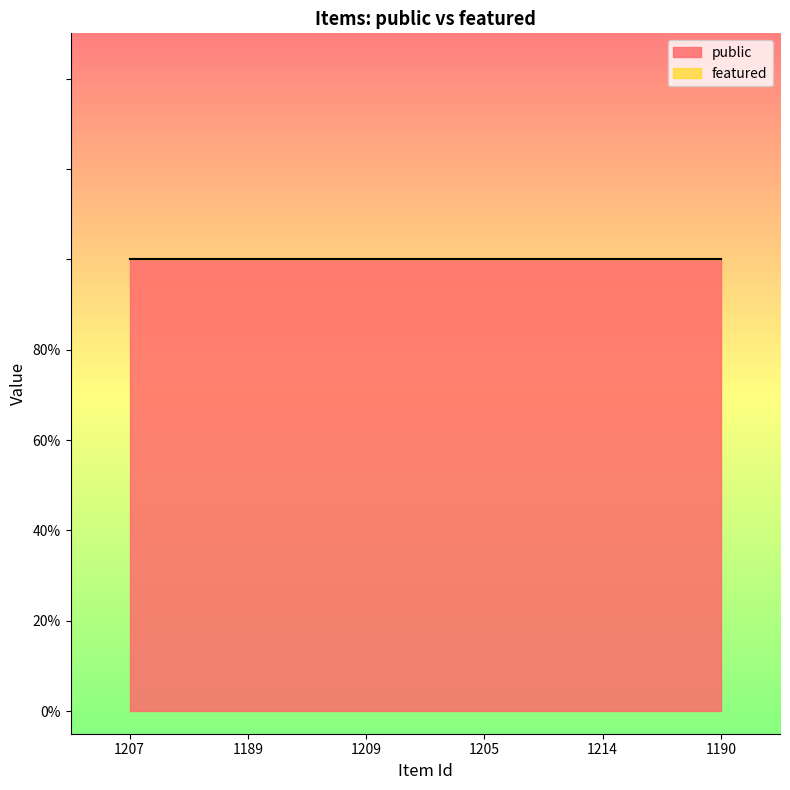

Reading left to right, list all the values displayed in this chart.

public: 1	1	1	1	1	1
featured: 0	0	0	0	0	0